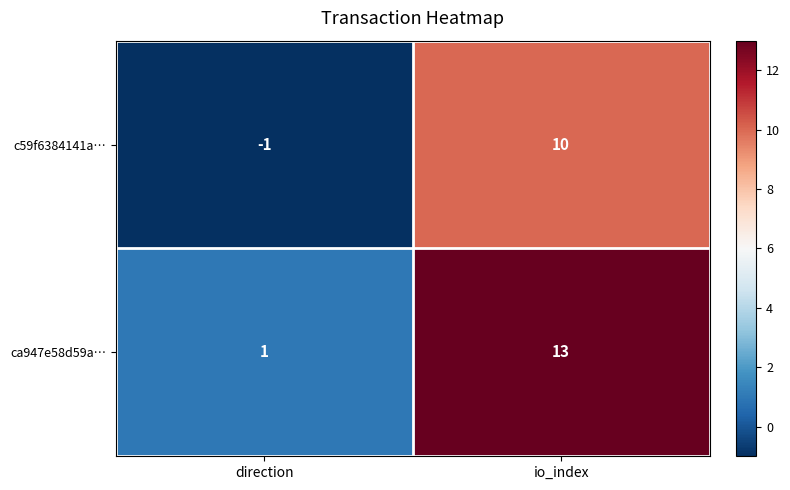

Which label corresponds to the largest value in the chart?

io_index